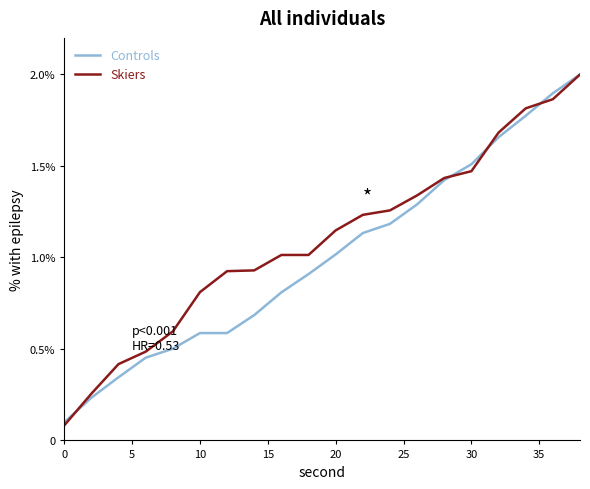

What are all the series names shown in the legend?

Controls, Skiers